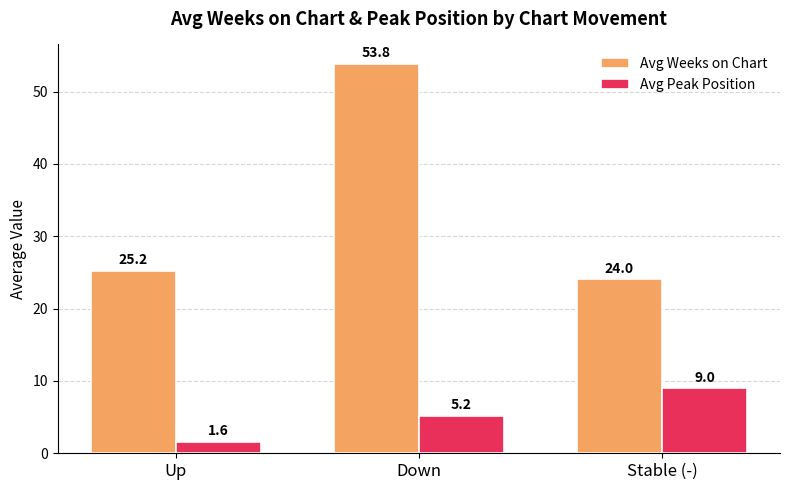

Which series has the largest range (max minus min)?

Avg Weeks on Chart